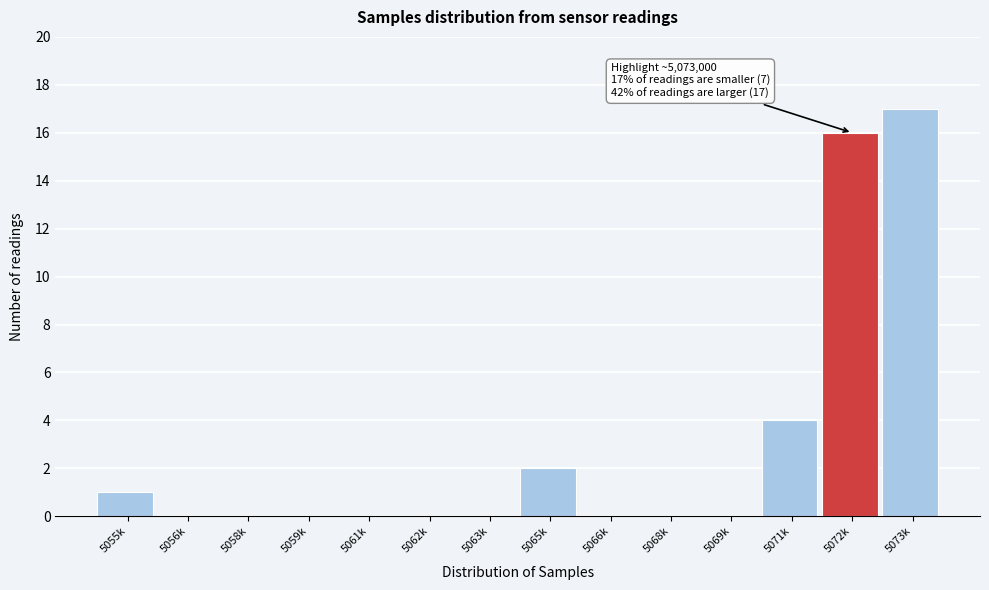

Reading right to left, transcribe all the data shown in this chart.

5073k=17	5072k=16	5071k=4	5069k=0	5068k=0	5066k=0	5065k=2	5063k=0	5062k=0	5061k=0	5059k=0	5058k=0	5056k=0	5055k=1